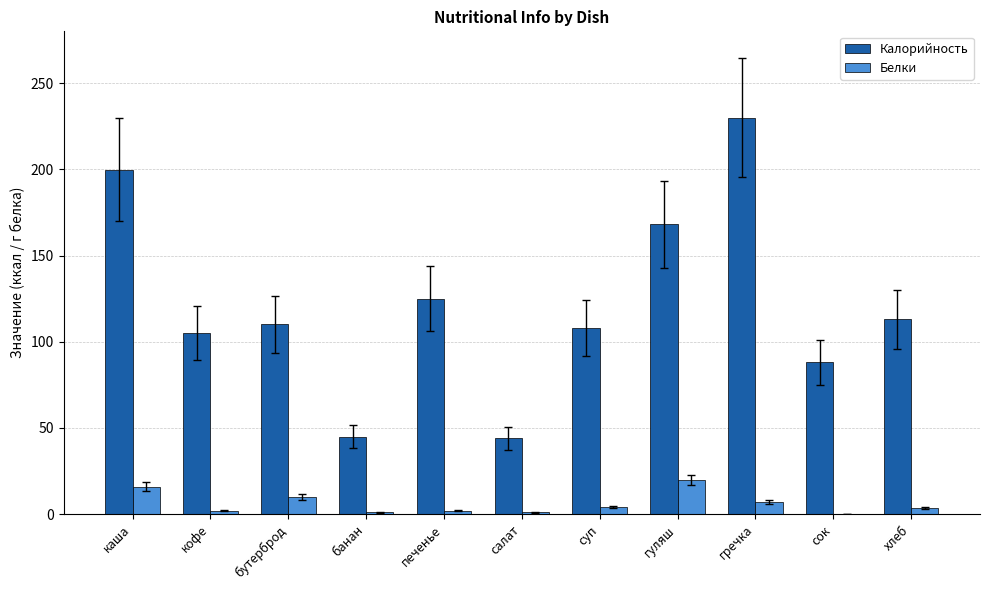

What is the sum of all Калорийность values?

1335.8